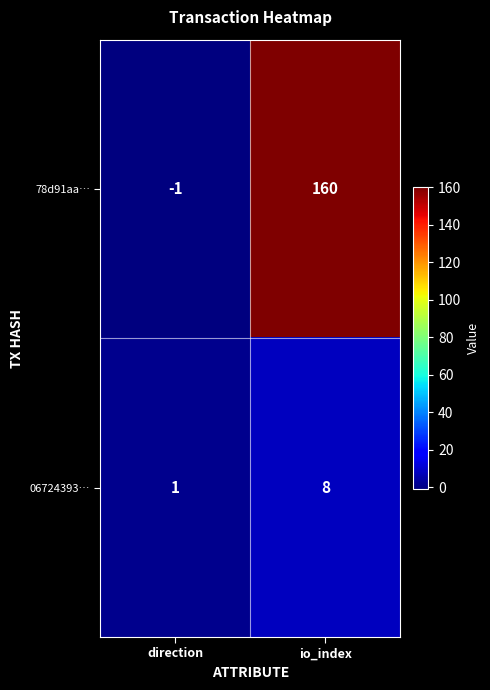

What is the sum of the 06724393… values at direction and io_index?

9